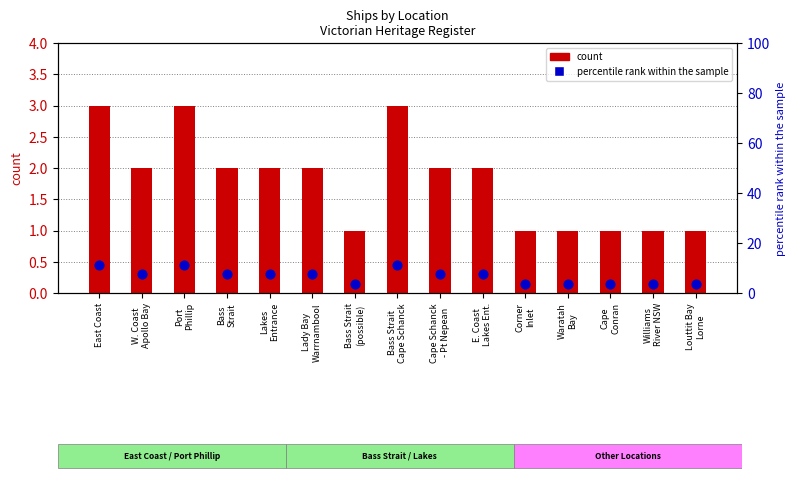

At how many categories does at least one series exceed 10?

3